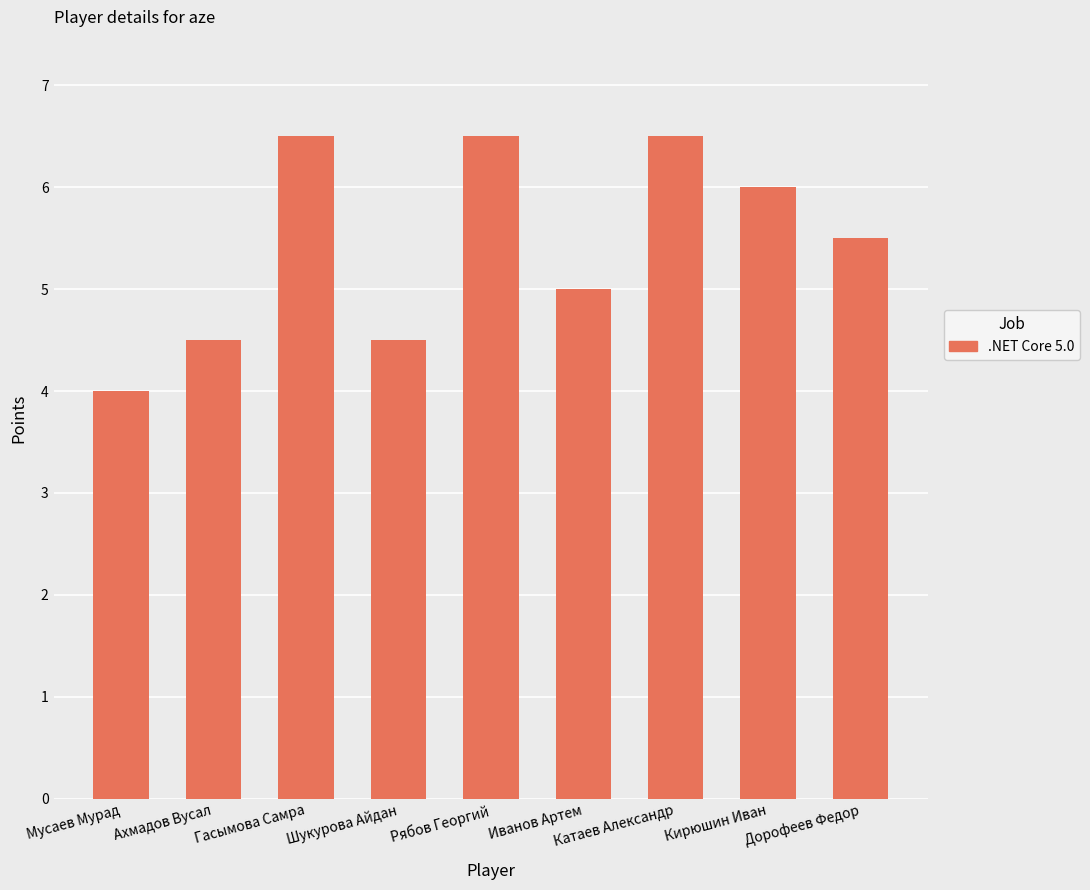

What position from the right is Иванов Артем?

4